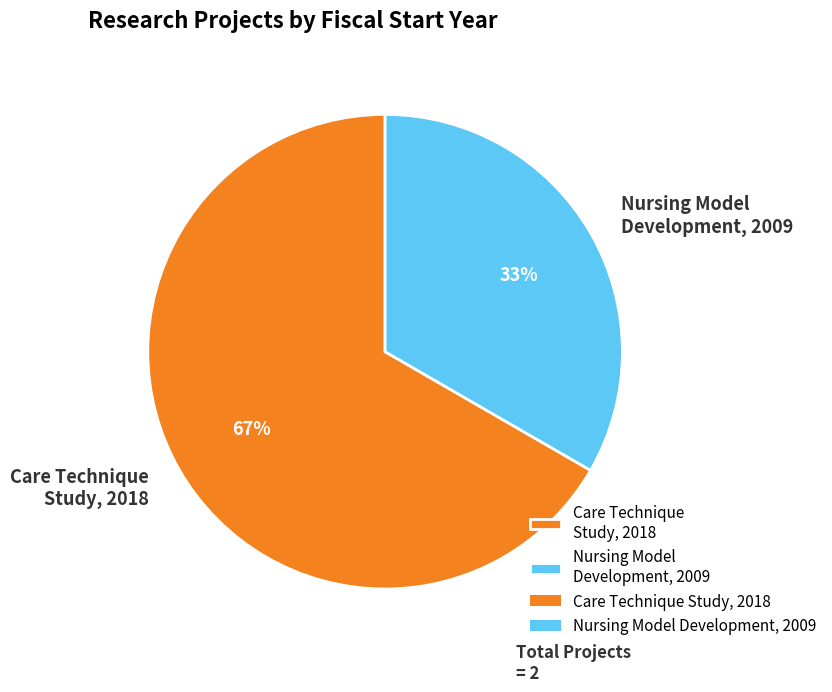

What is the ratio of the value at Care Technique Study, 2018 to the value at Nursing Model Development, 2009?

2.0